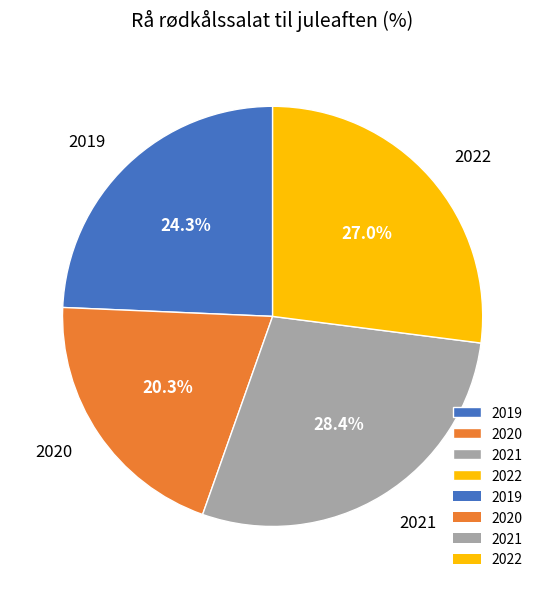

The 2022 slice represents 41% of the pie. True or false?

False